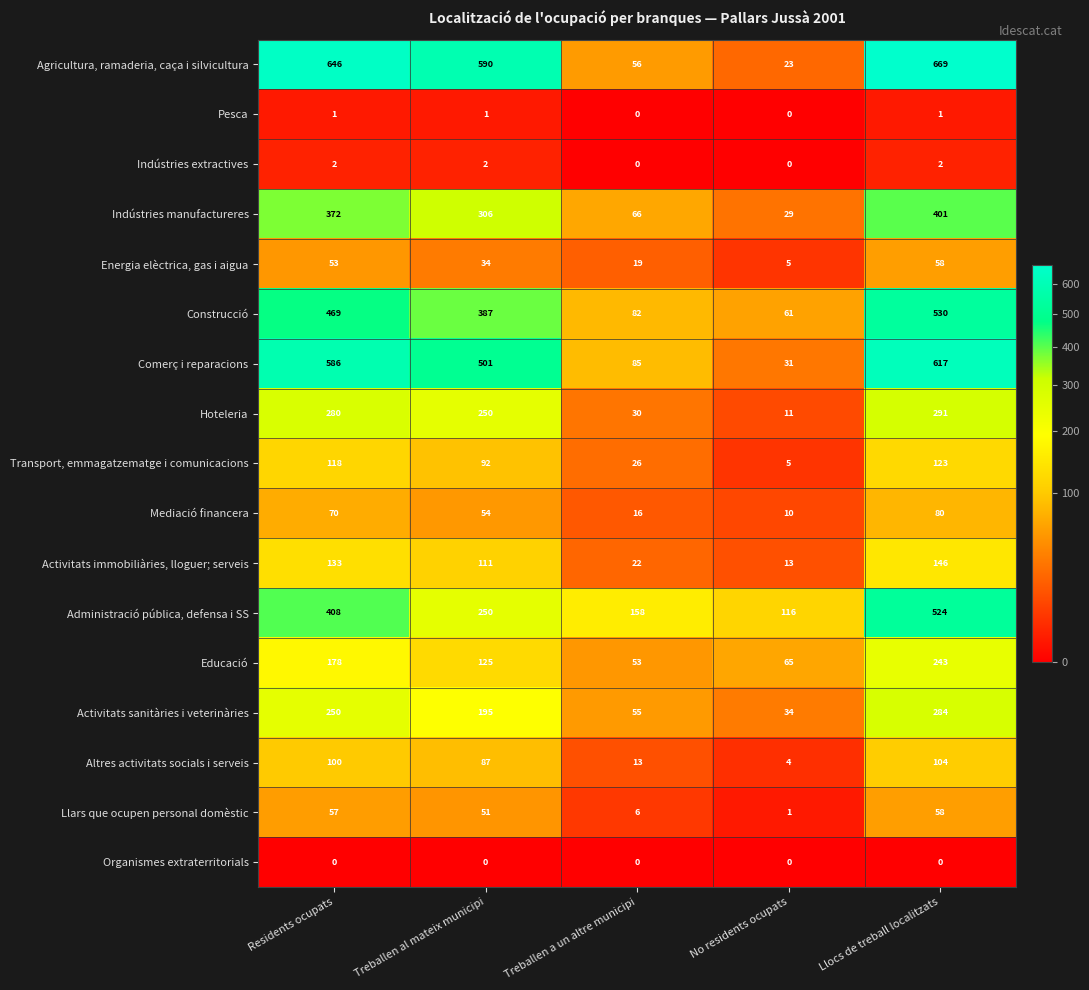

List the labels in order of Altres activitats socials i serveis value, largest first.

Llocs de treball localitzats, Residents ocupats, Treballen al mateix municipi, Treballen a un altre municipi, No residents ocupats